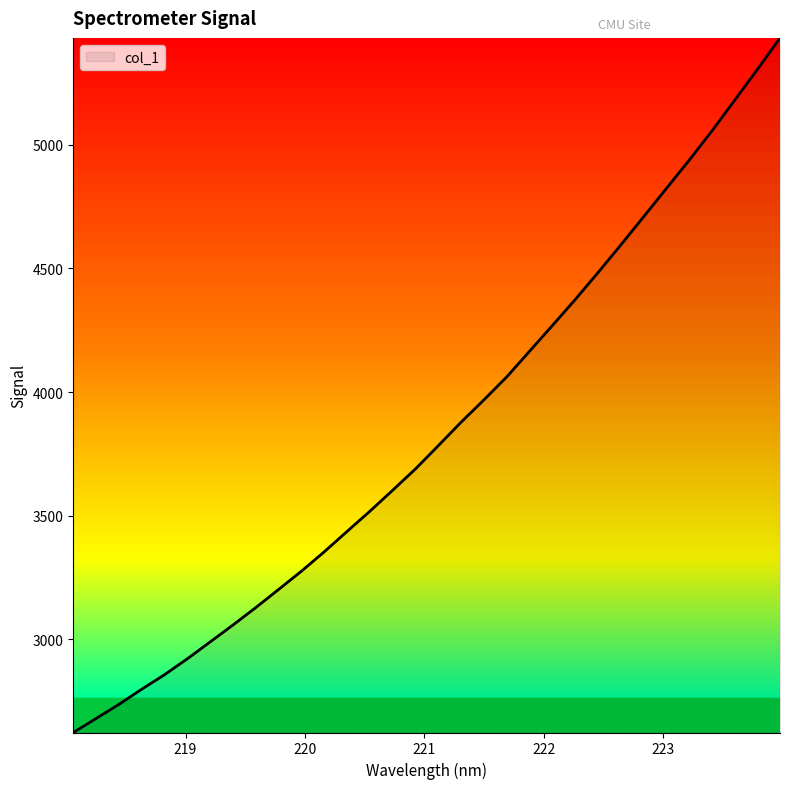

What is the greatest value displayed?

5432.4